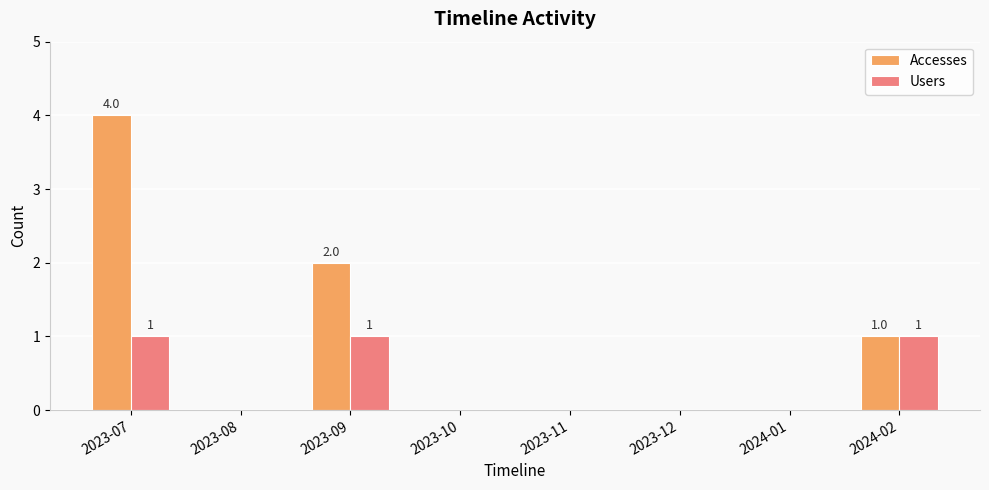

What are all the series names shown in the legend?

Accesses, Users